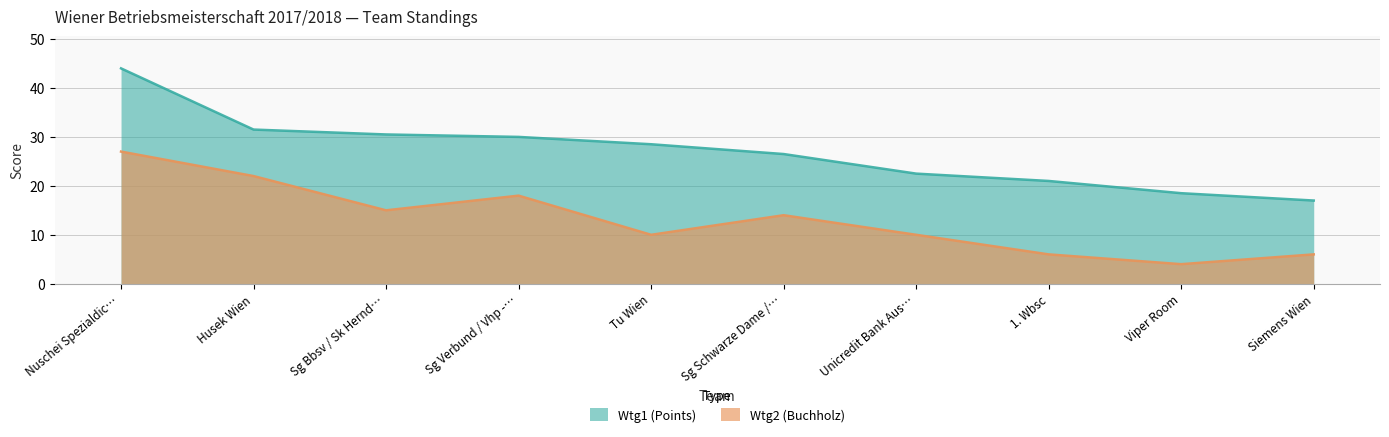

Which series changed the most between Husek Wien and Sg Schwarze Dame /…?

Wtg2 (Buchholz)